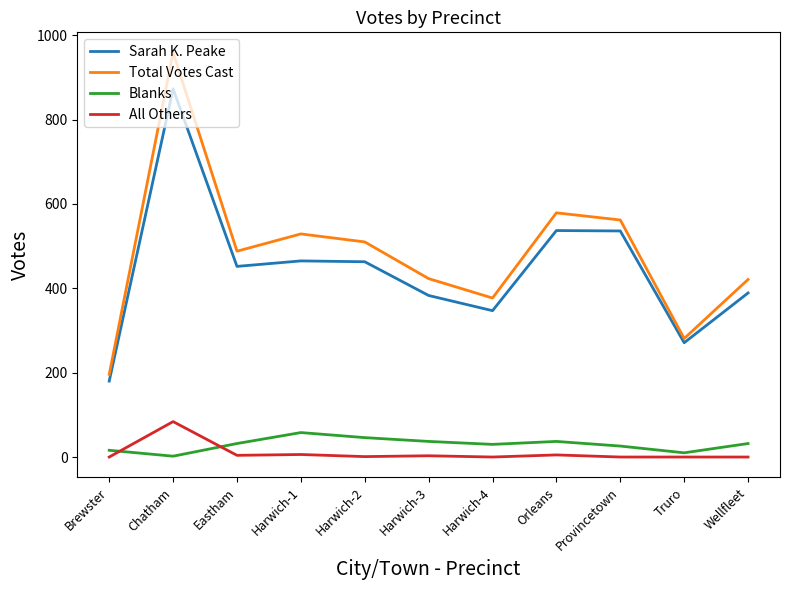

Rank the series by their maximum value, from lowest to highest.

Blanks, All Others, Sarah K. Peake, Total Votes Cast